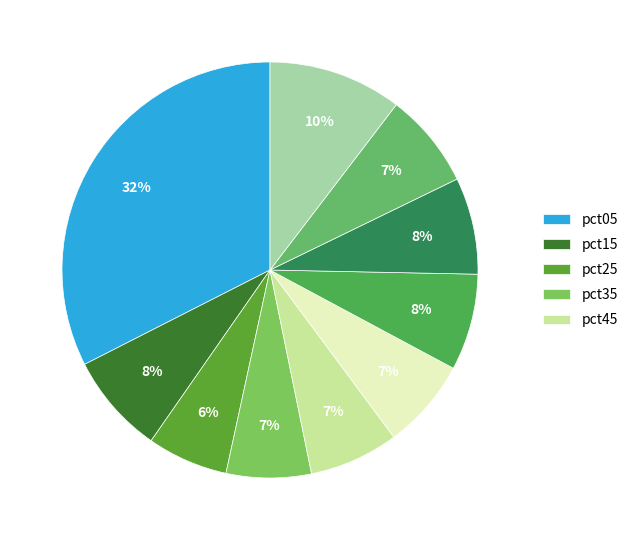

Does any single category account for the majority?

No